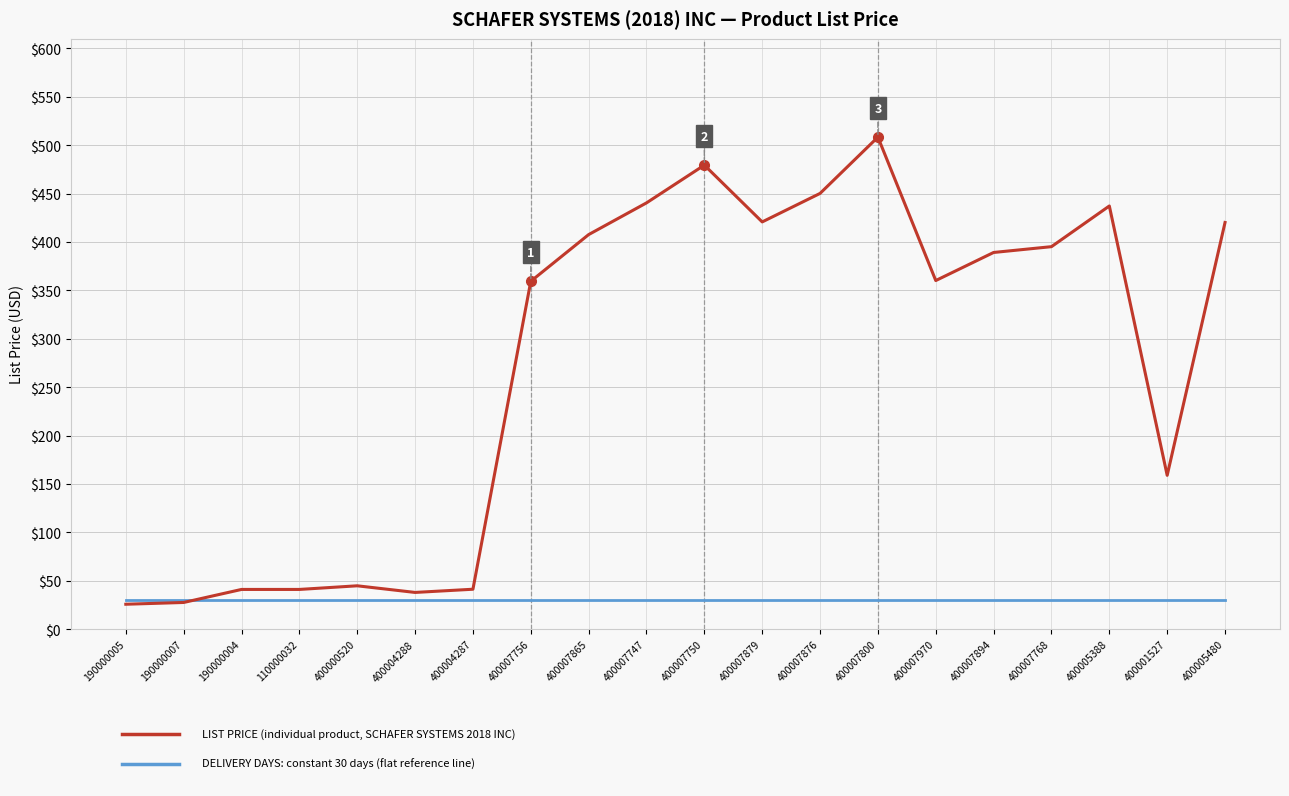

What is the difference between the highest and lowest values at 400007768?

365.1